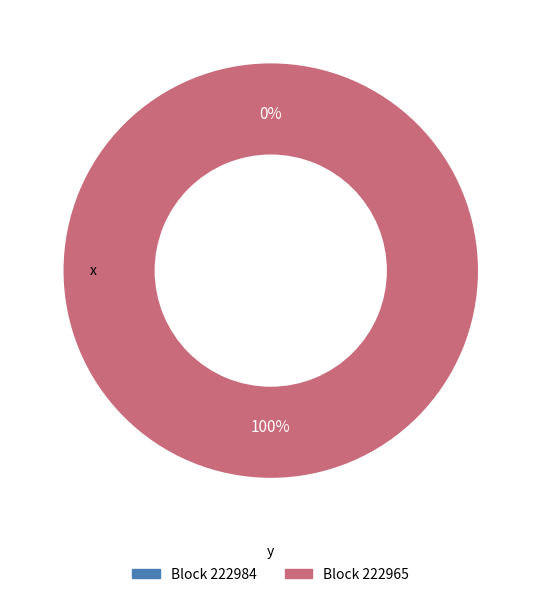

Is the sum of 222965 and 222984 greater than half?

Yes